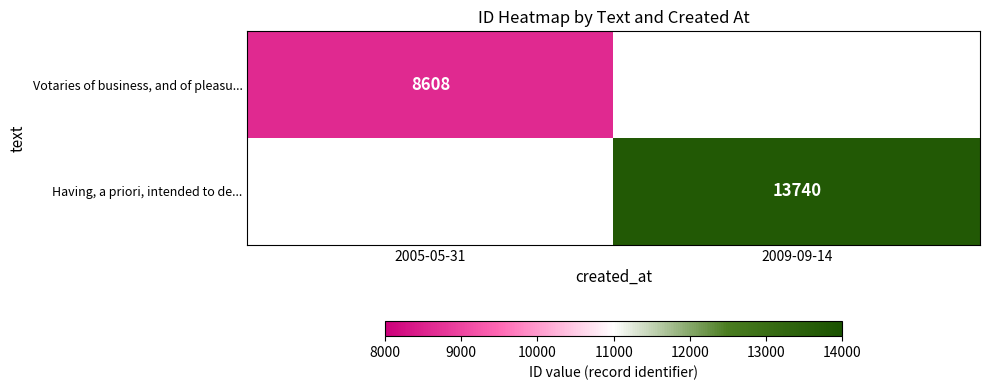

Is the value of Votaries of business, and of pleasu... at 2005-05-31 greater than the value of Having, a priori, intended to de... at 2009-09-14?

No